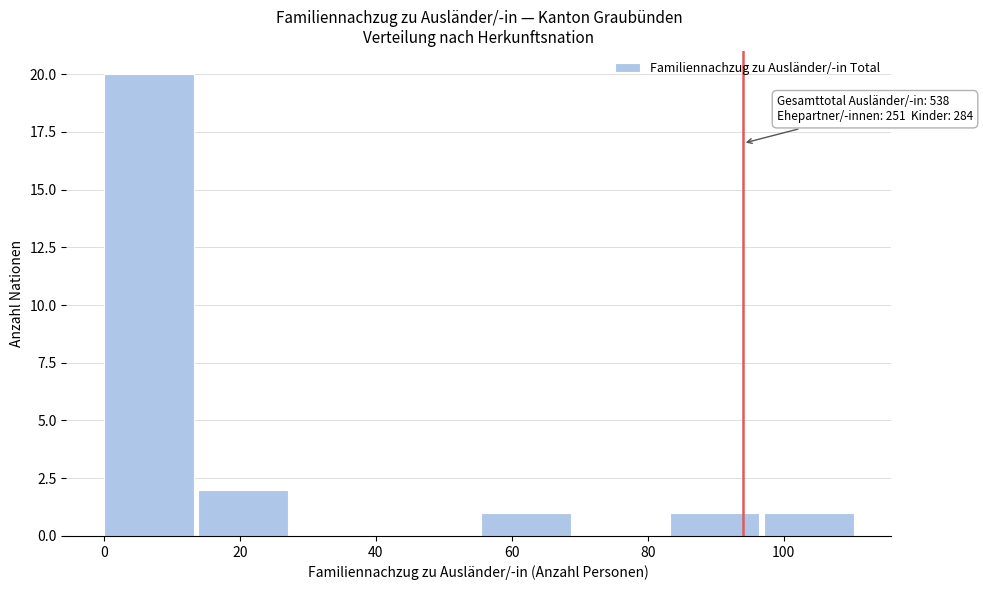

Over which range of the x-axis is the bar tallest?

0 to 14